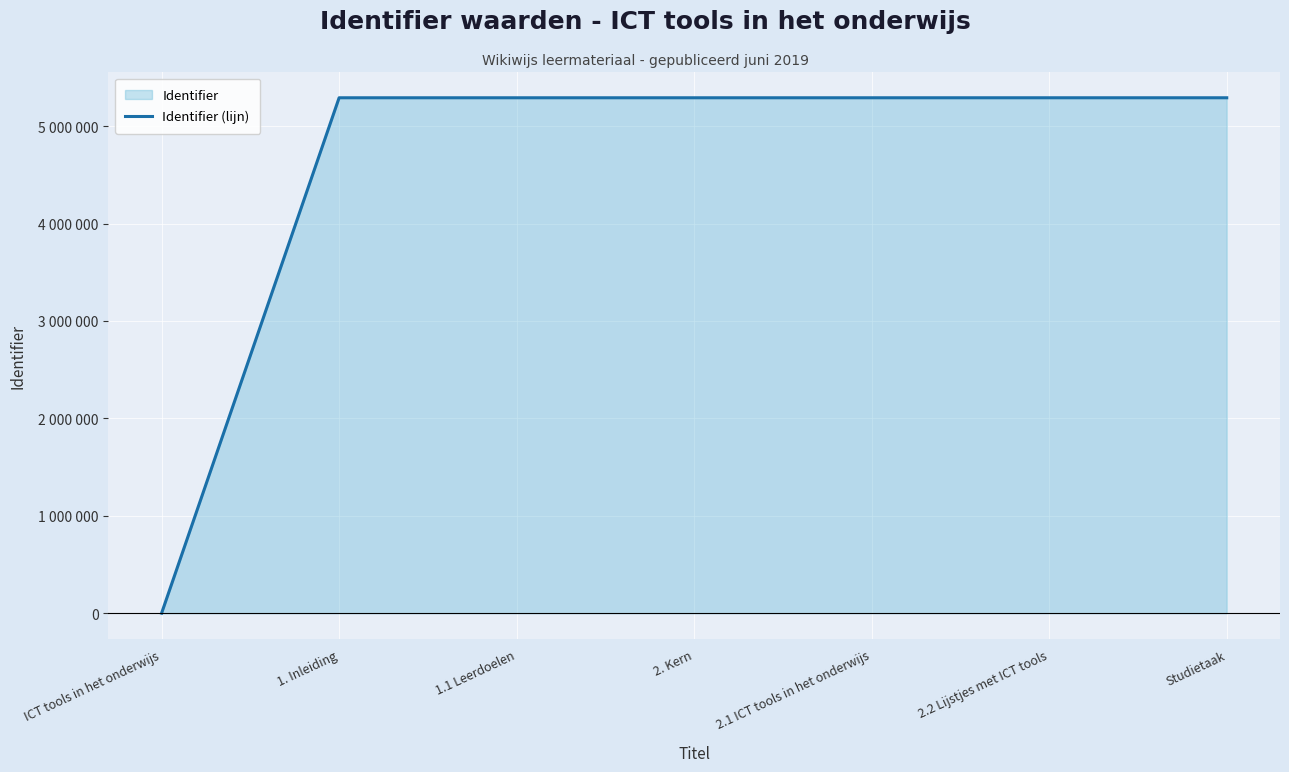

Where is the data nearest to the value 2645475?

1. Inleiding